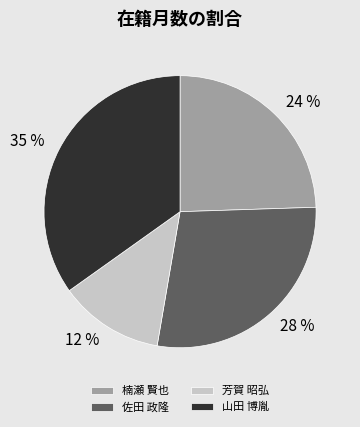

Do 芳賀 昭弘 and 山田 博胤 together represent more than half of the pie?

No